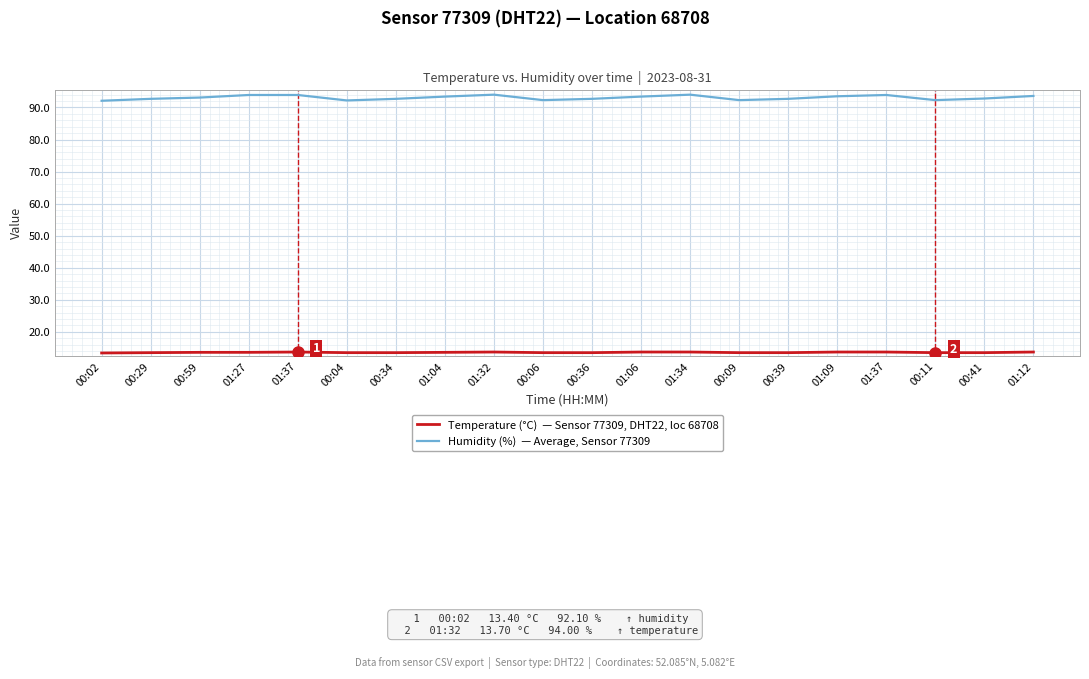

Does the chart display data point markers on the line(s)?

No